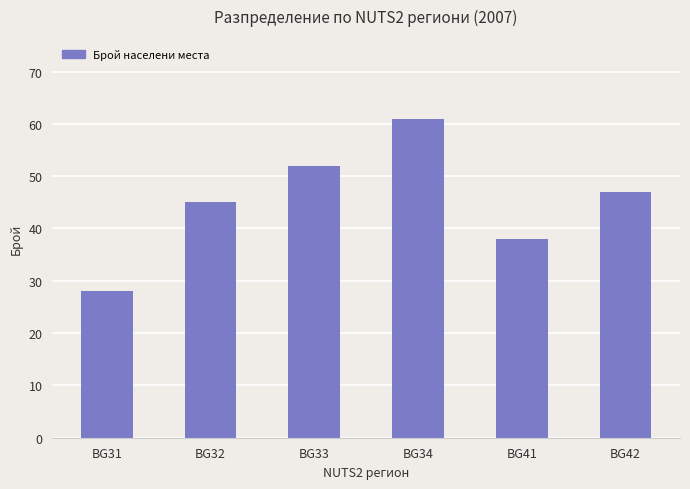

Does the chart contain any negative values?

No